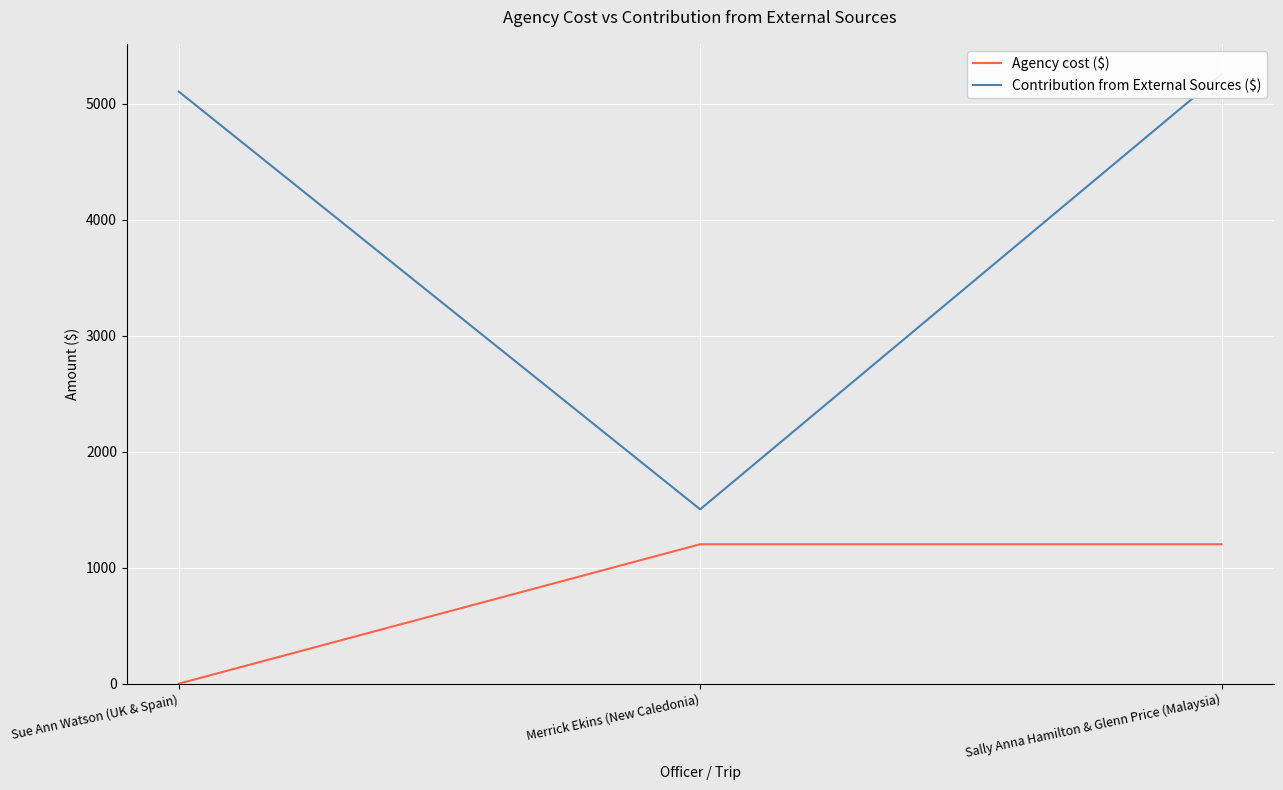

True or false: Contribution from External Sources ($) has a value of 5105 at Sue Ann Watson (UK & Spain).

True